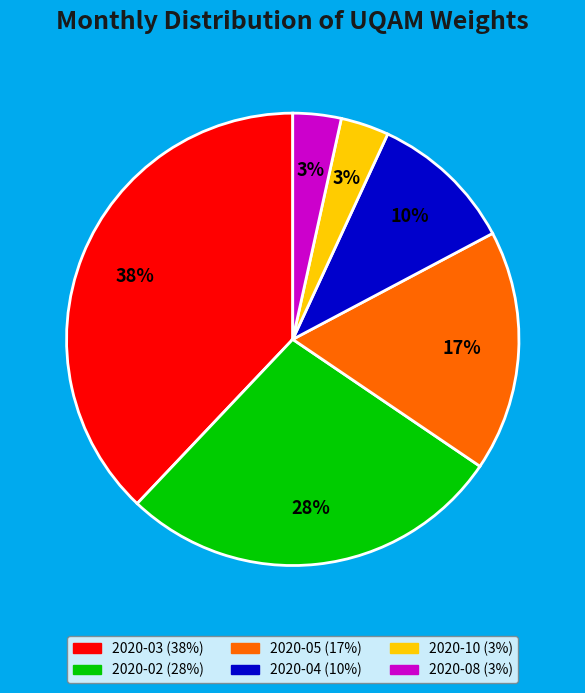

Between 2020-04 and 2020-02, which is larger?

2020-02